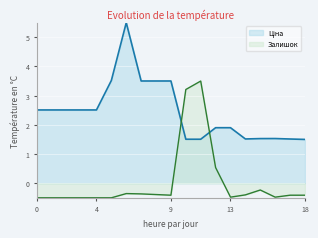

Count the Ціна values in the range 1 to 3.

14